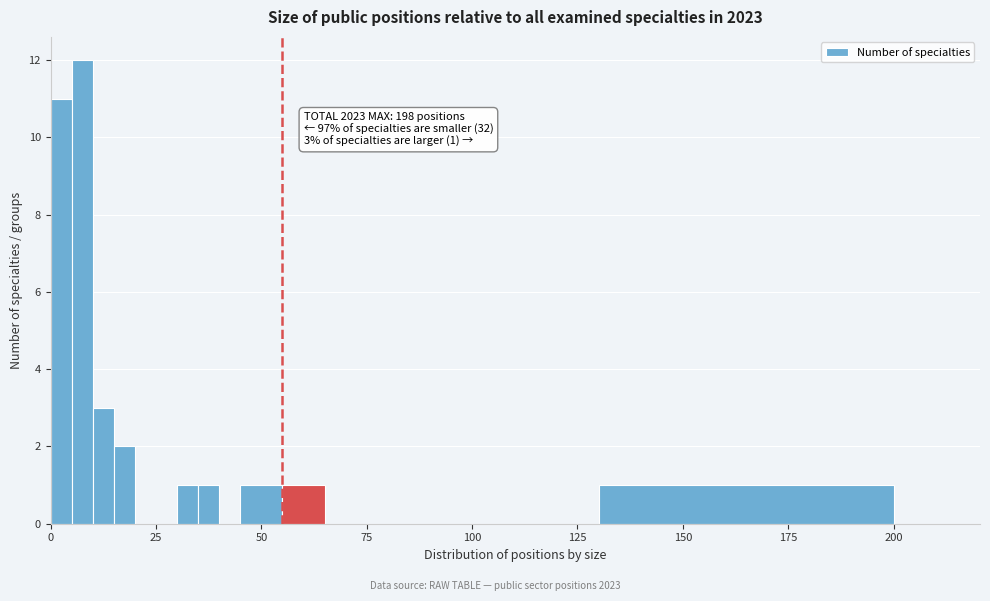

Read against the x-axis, roughly where is the centre of the tallest bar?

10